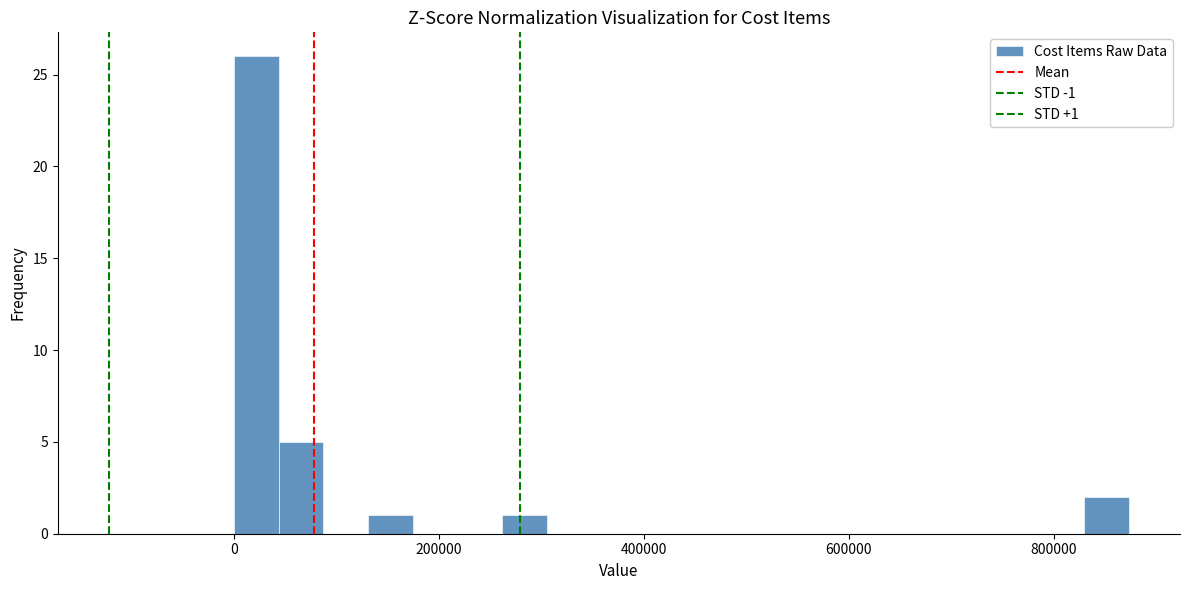

Around what value on the x-axis is the tallest bar? Give the approximate position of its centre, as read against the axis.

20000